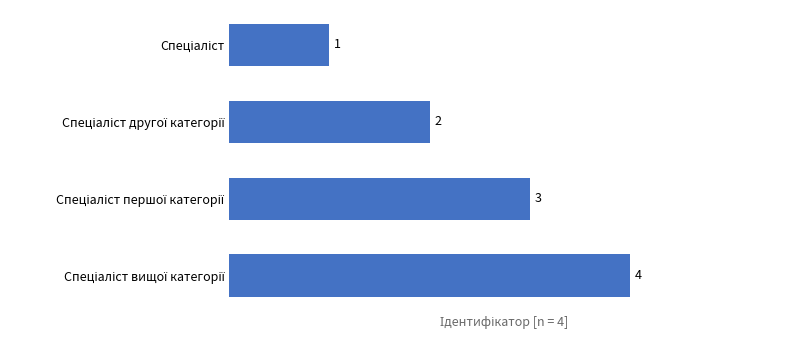

What is the difference between the maximum and minimum values?

3